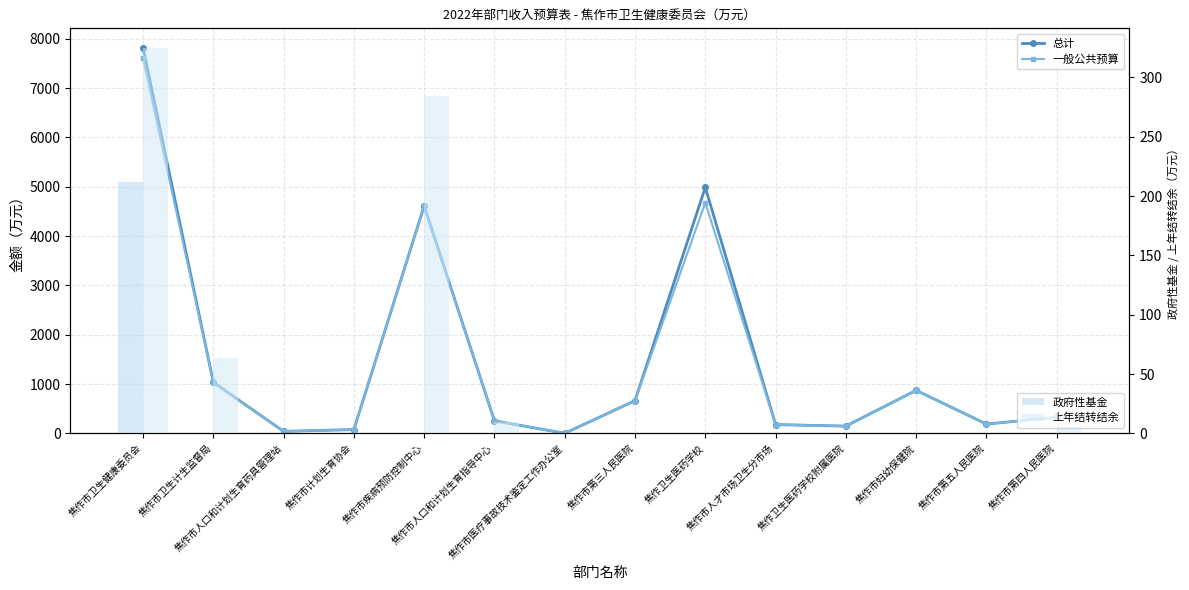

The value of 上年结转结余 at 焦作市疾病预防控制中心 is 284.6. True or false?

True